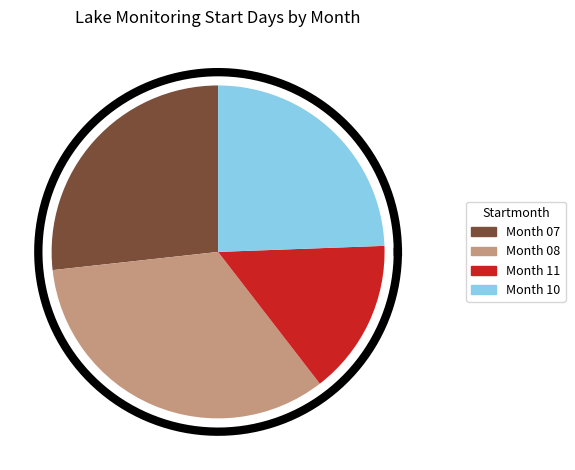

Is it true that 10 is 35% of the pie?

False